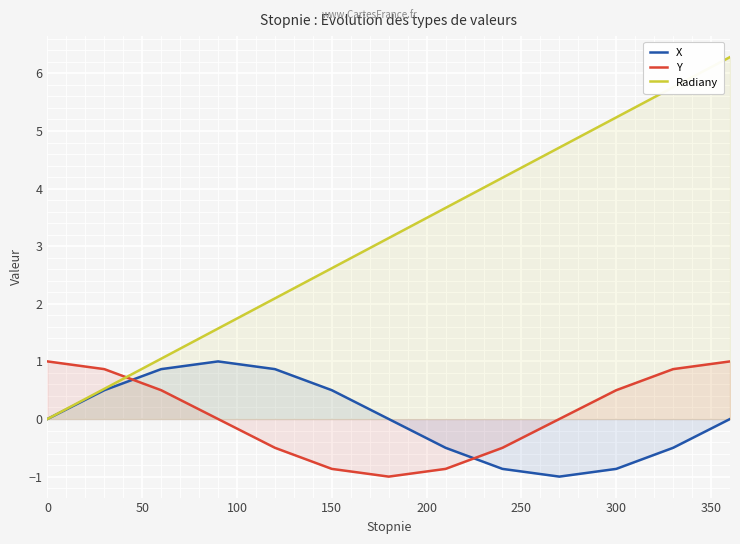

What is the difference between the maximum and minimum values in the Y series?

2.0